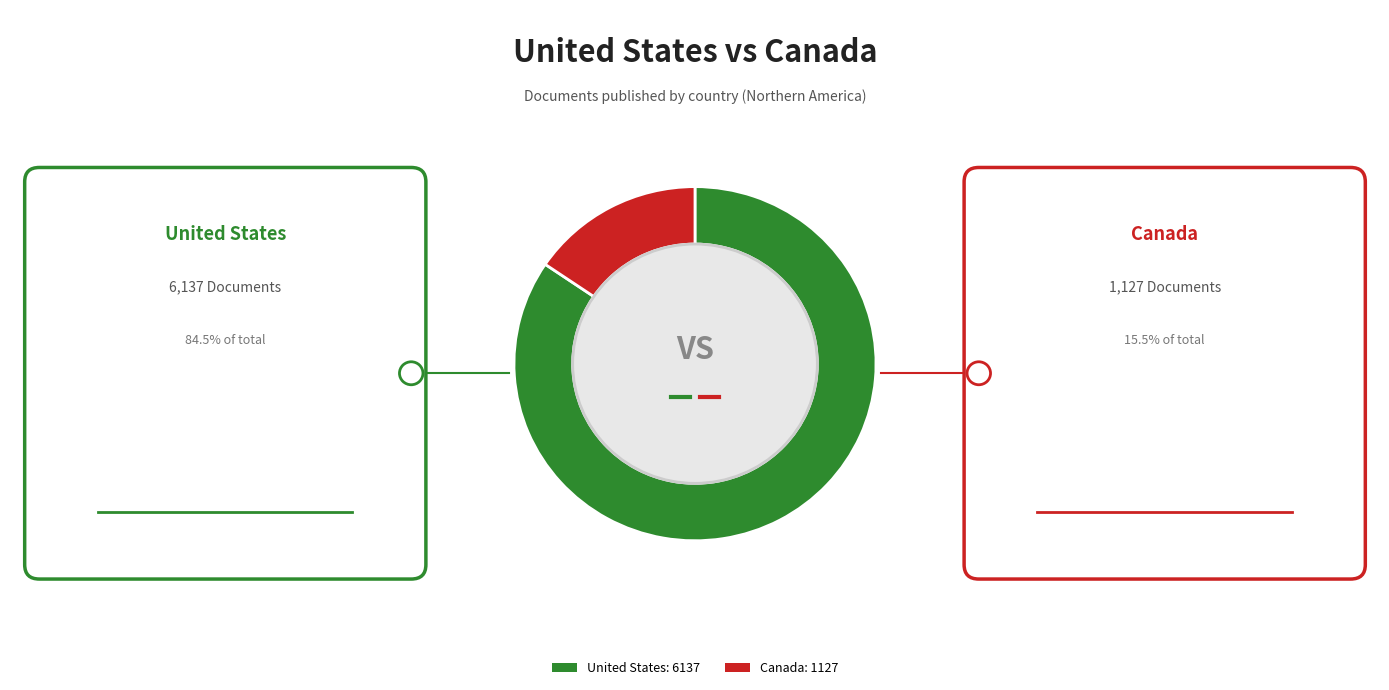

How much of the chart is everything except United States?

15.5%